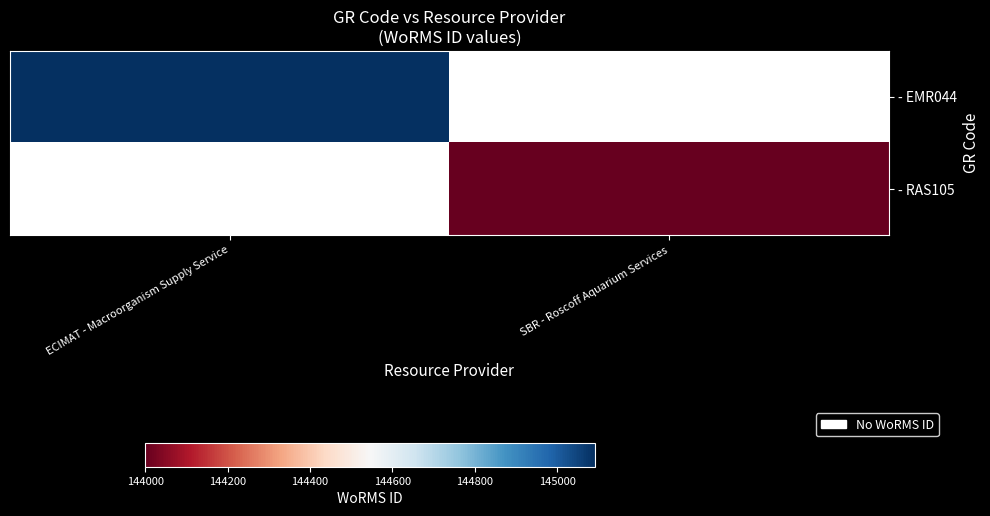

What value does the - RAS105 series have at SBR - Roscoff Aquarium Services?

143999.0